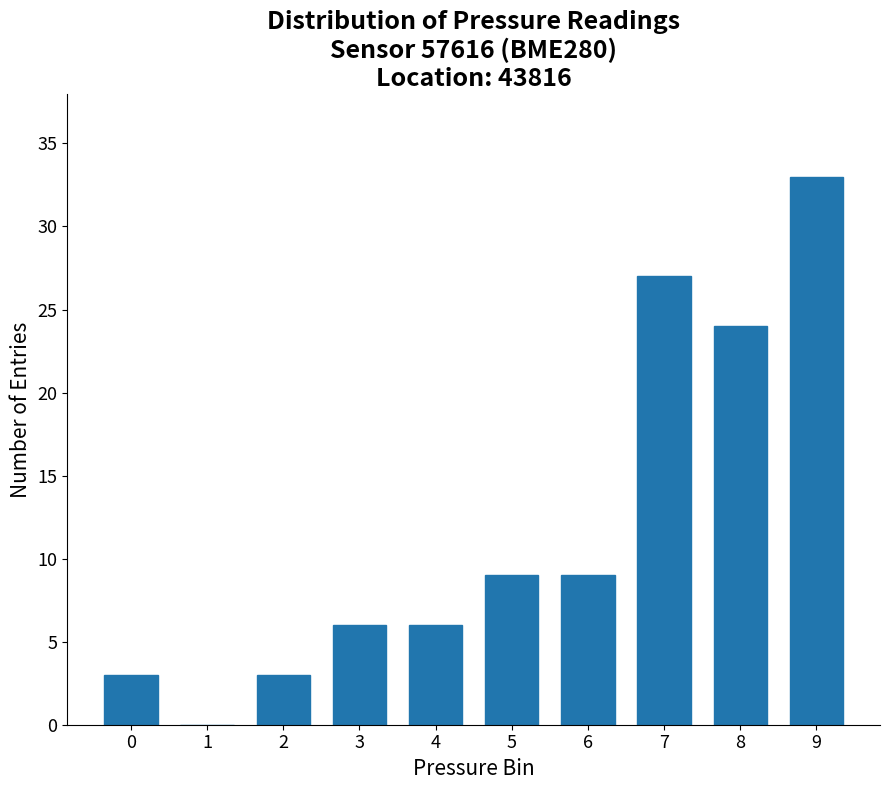

What is the greatest value displayed?

33